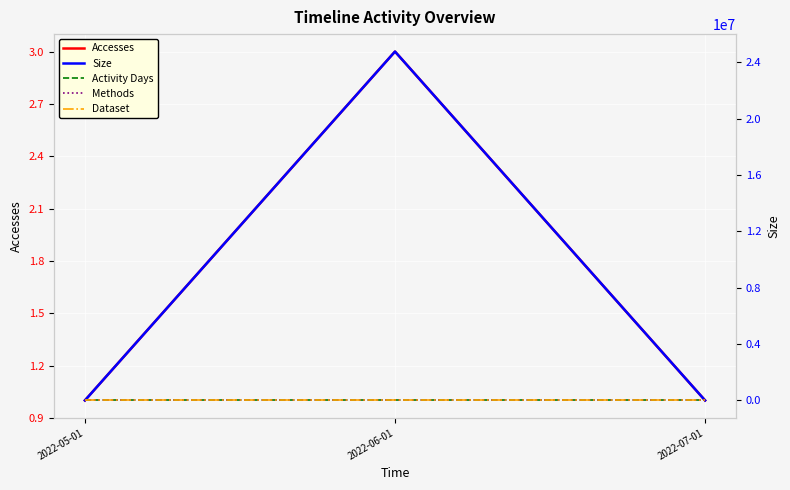

Is the value of Dataset at 2022-06-01 greater than the value of Activity Days at 2022-06-01?

No